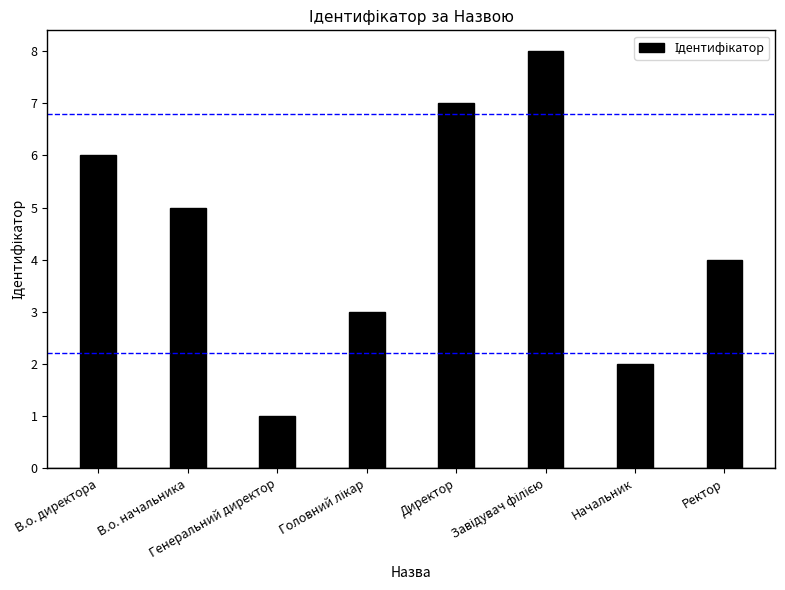

What is the difference between the second highest and minimum values?

6